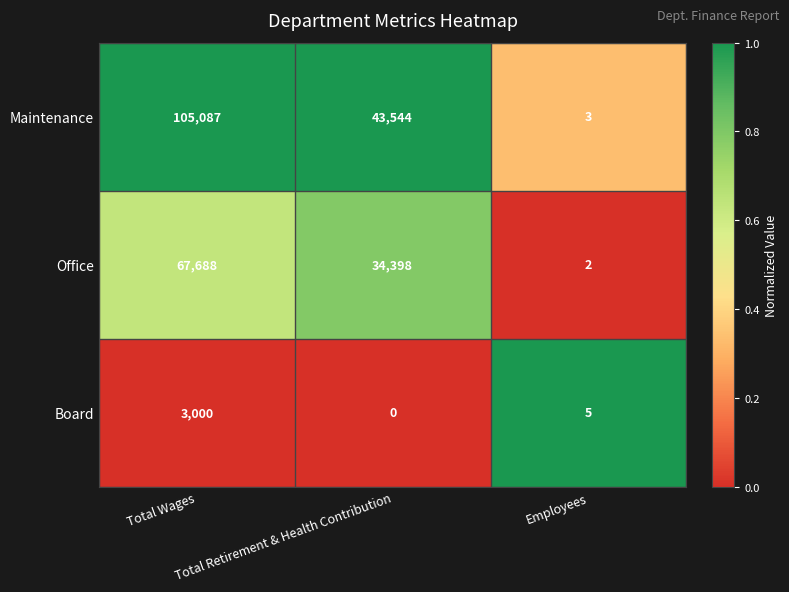

Which series has the largest total across all categories?

Maintenance